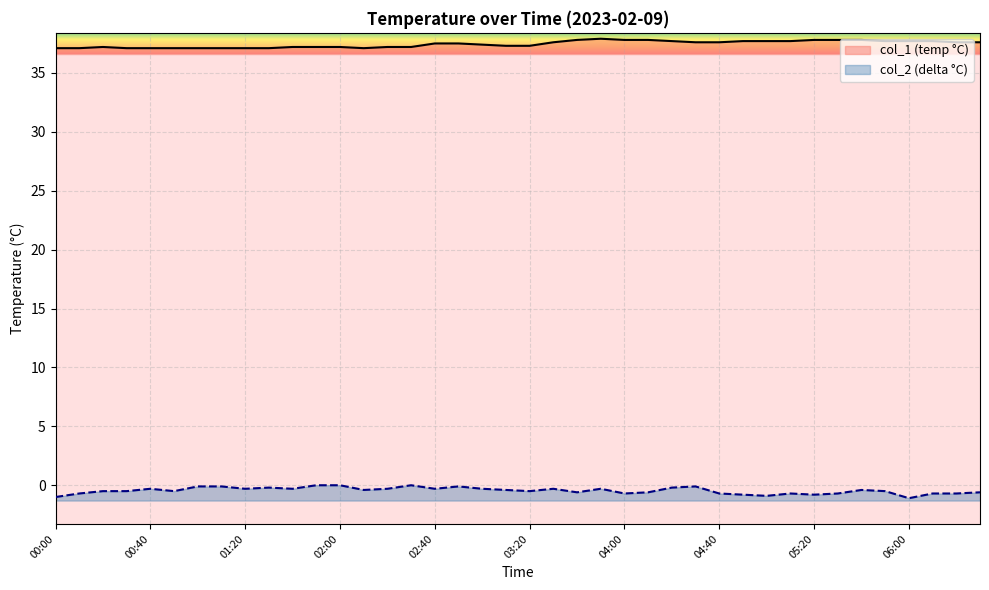

Where is col_1 (temp °C) nearest to the value 37?

00:00